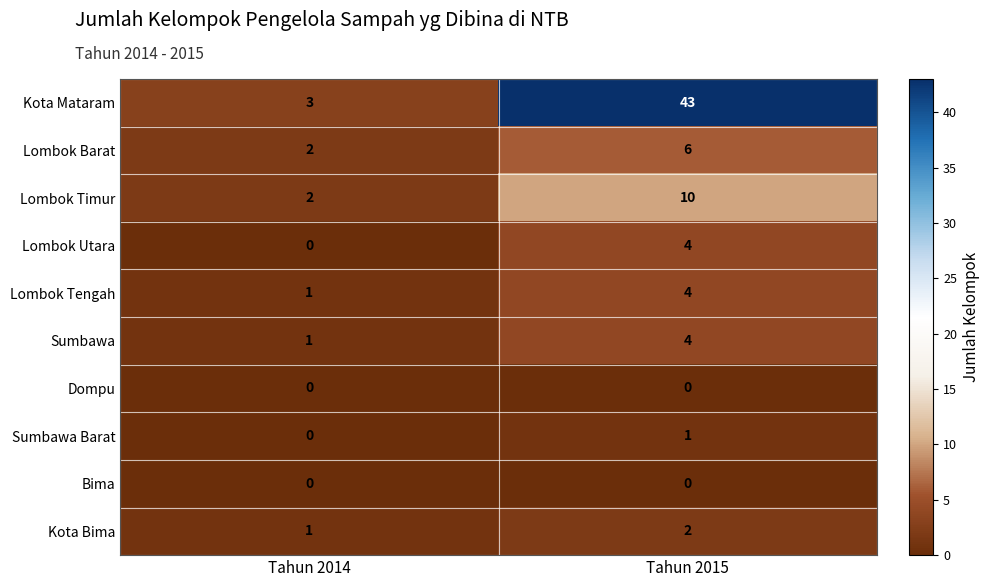

Which category has the highest value across all series?

Tahun 2015